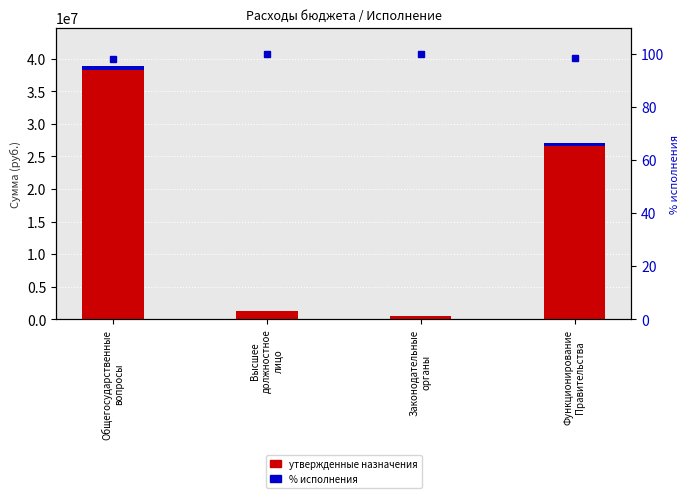

What is the sum of all Неисполненный остаток values?

1056757.2